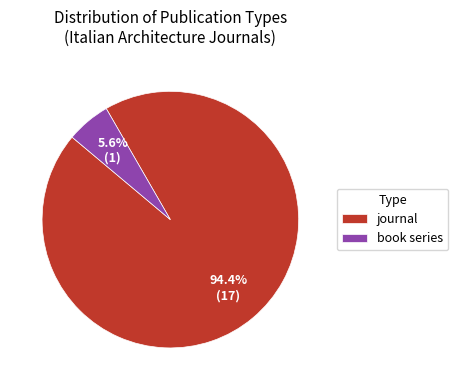

Rank the categories by value from lowest to highest.

book series, journal